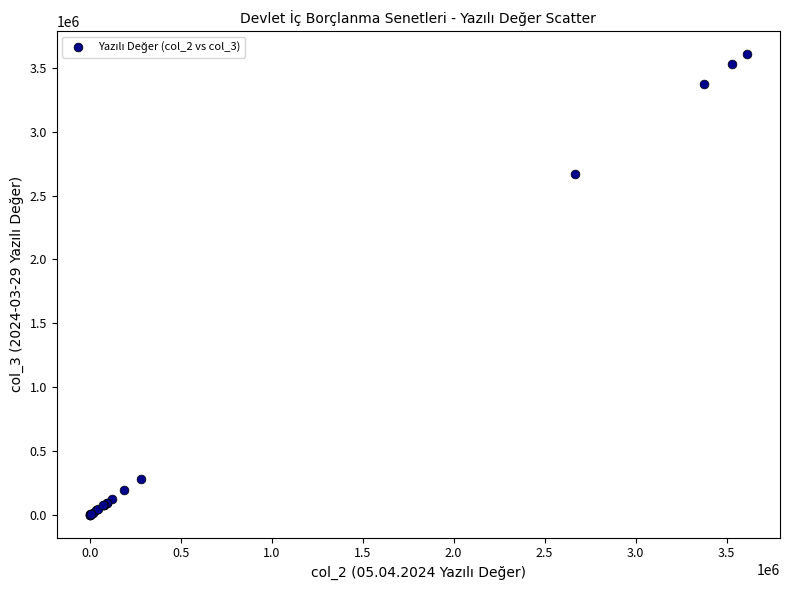

What Y value in the scatter plot is closest to 1803936?

2672248.2